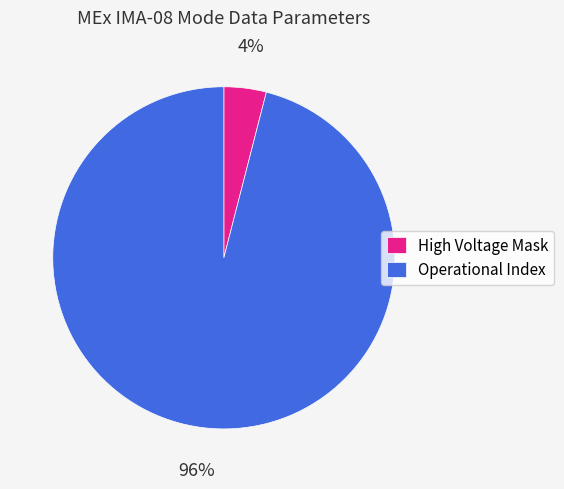

To the nearest percent, what is the average slice percentage?

50%